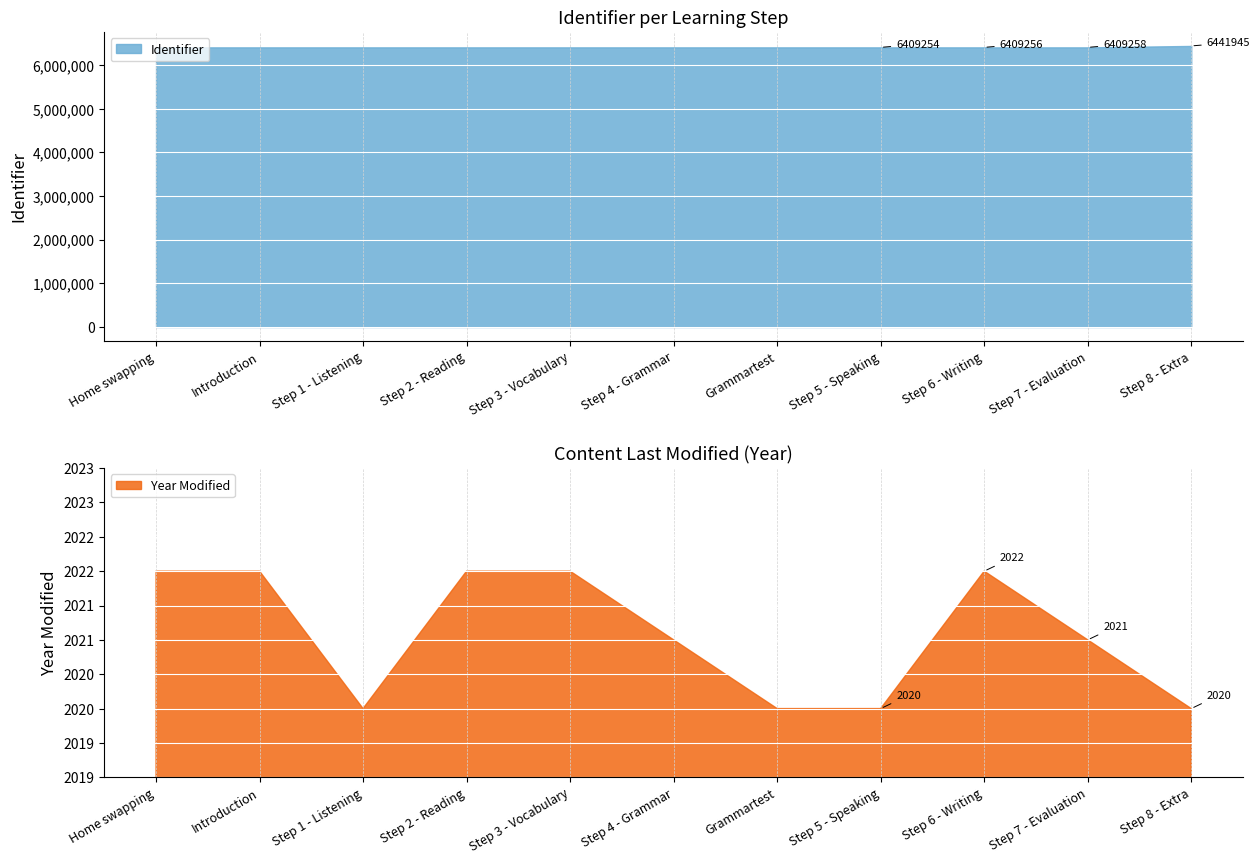

Reading right to left, list all the values displayed in this chart.

6441945	6409258	6409256	6409254	6409253	6409248	6409245	6409242	6409238	6409236	6409235